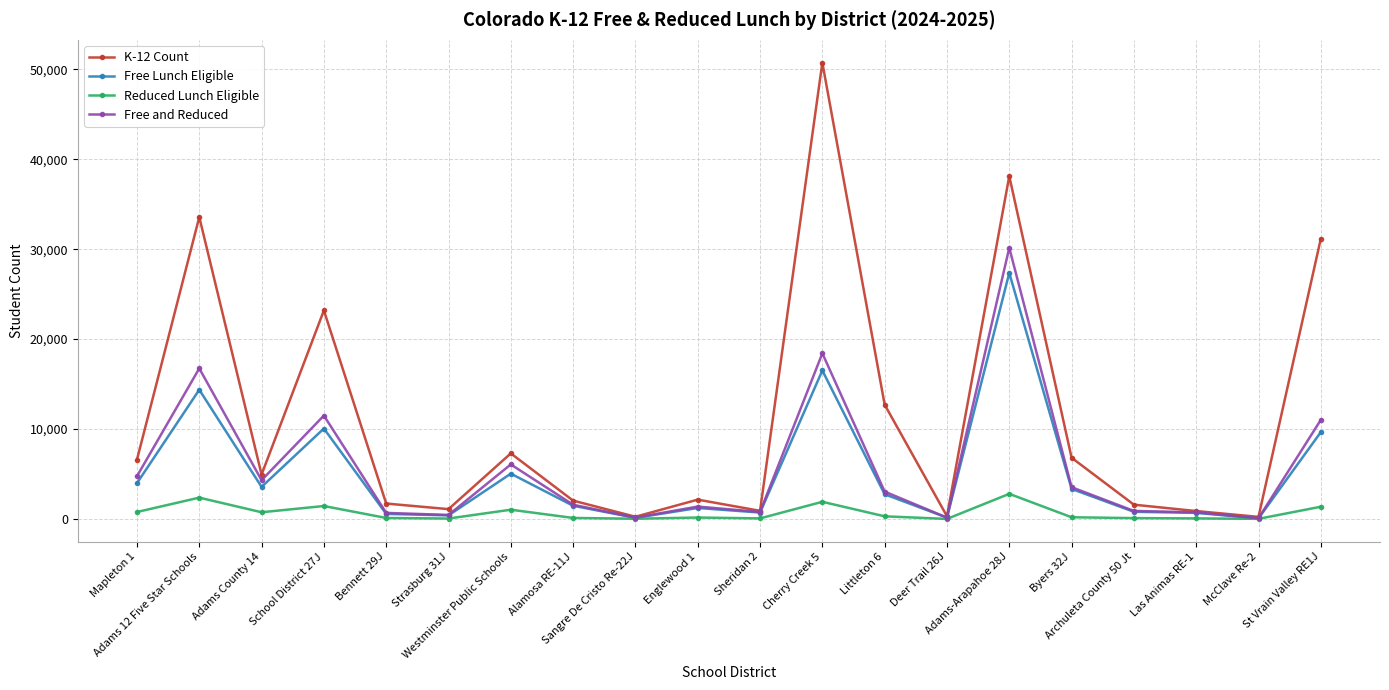

Where is Free Lunch Eligible nearest to the value 13712?

Adams 12 Five Star Schools